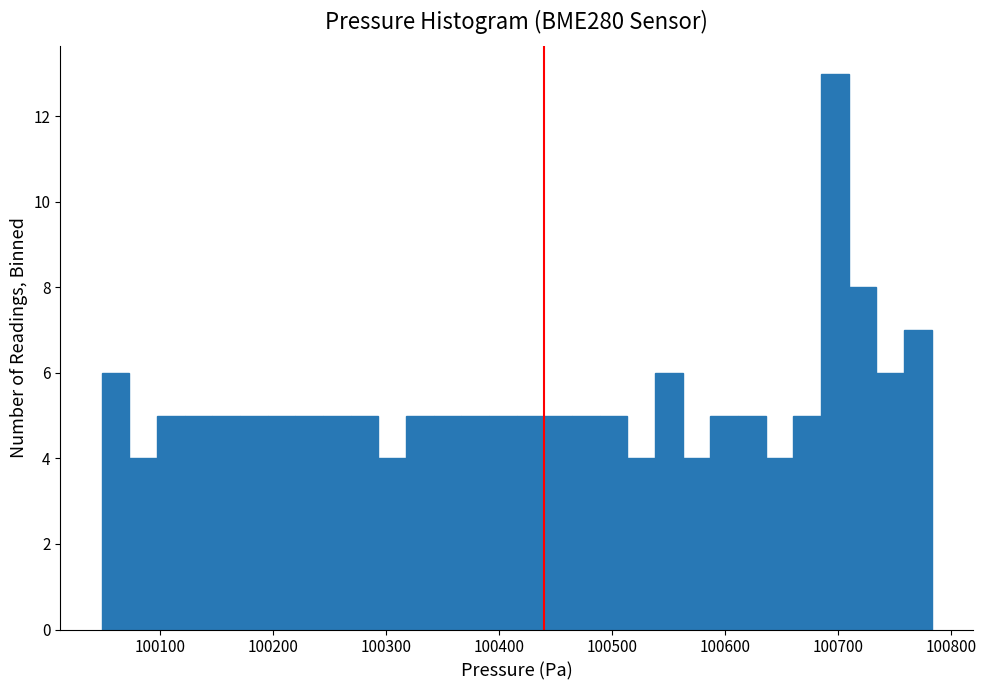

Read against the x-axis, roughly where is the centre of the tallest bar?

100700